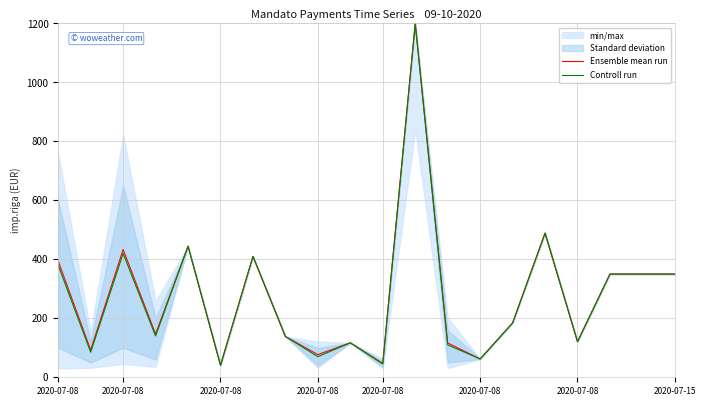

True or false: Ensemble mean run and Controll run intersect in this chart.

False